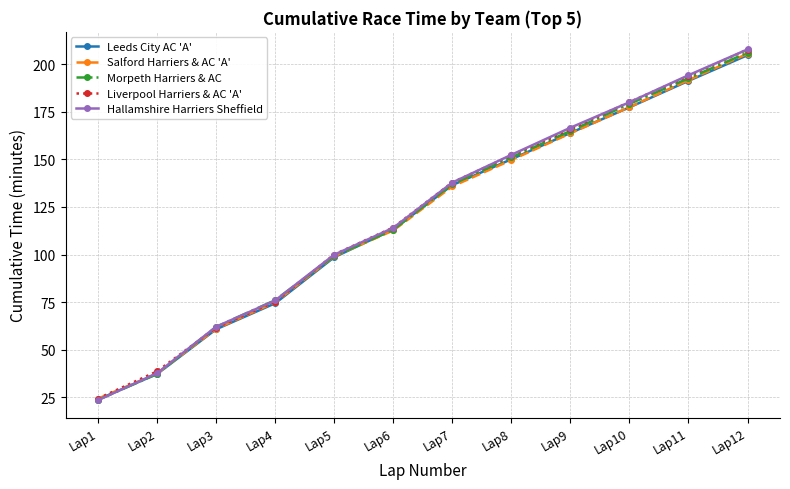

What is the difference between the second highest and second lowest values in the Liverpool Harriers & AC 'A' series?

155.1